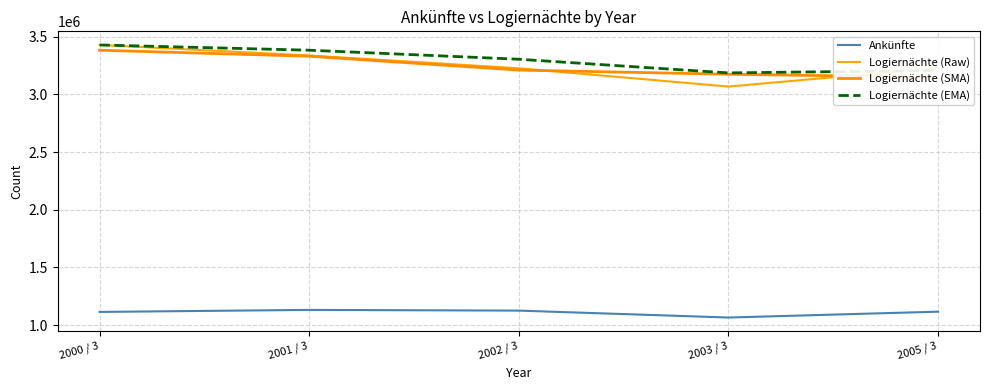

What is the difference between the Ankünfte values at 2005 / 3 and 2002 / 3?

9193.0